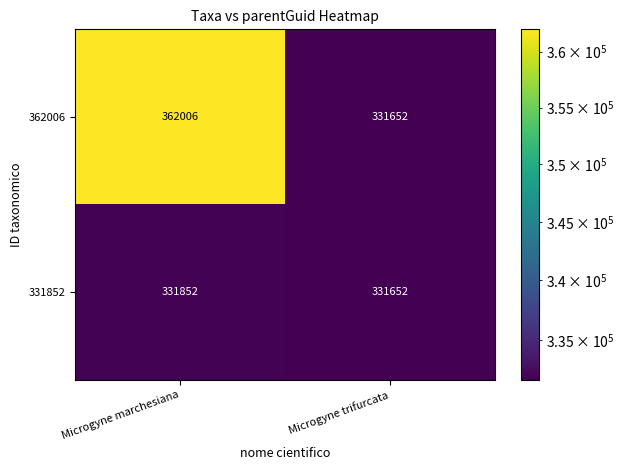

What is the minimum value for 331852?

331652